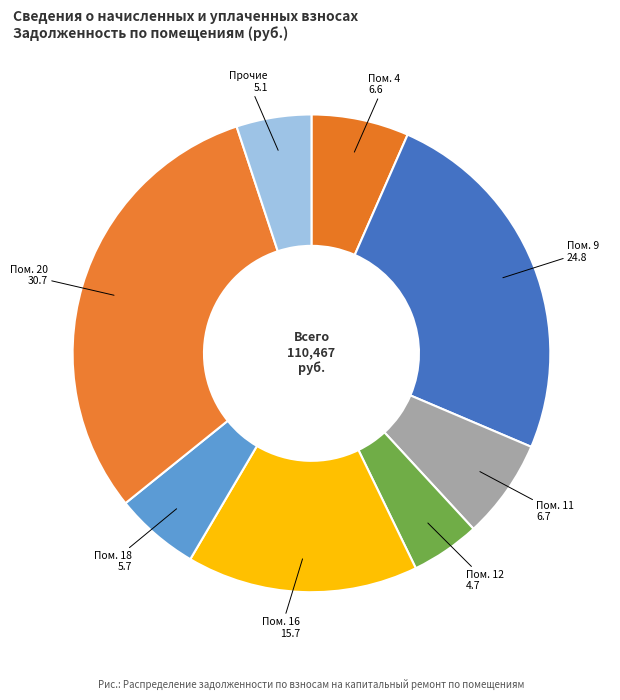

Is there a majority slice in this chart?

No